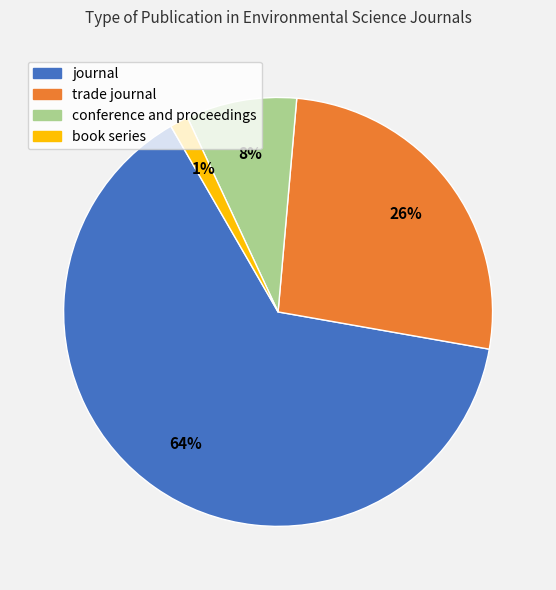

Do conference and proceedings and journal together represent more than half of the pie?

Yes